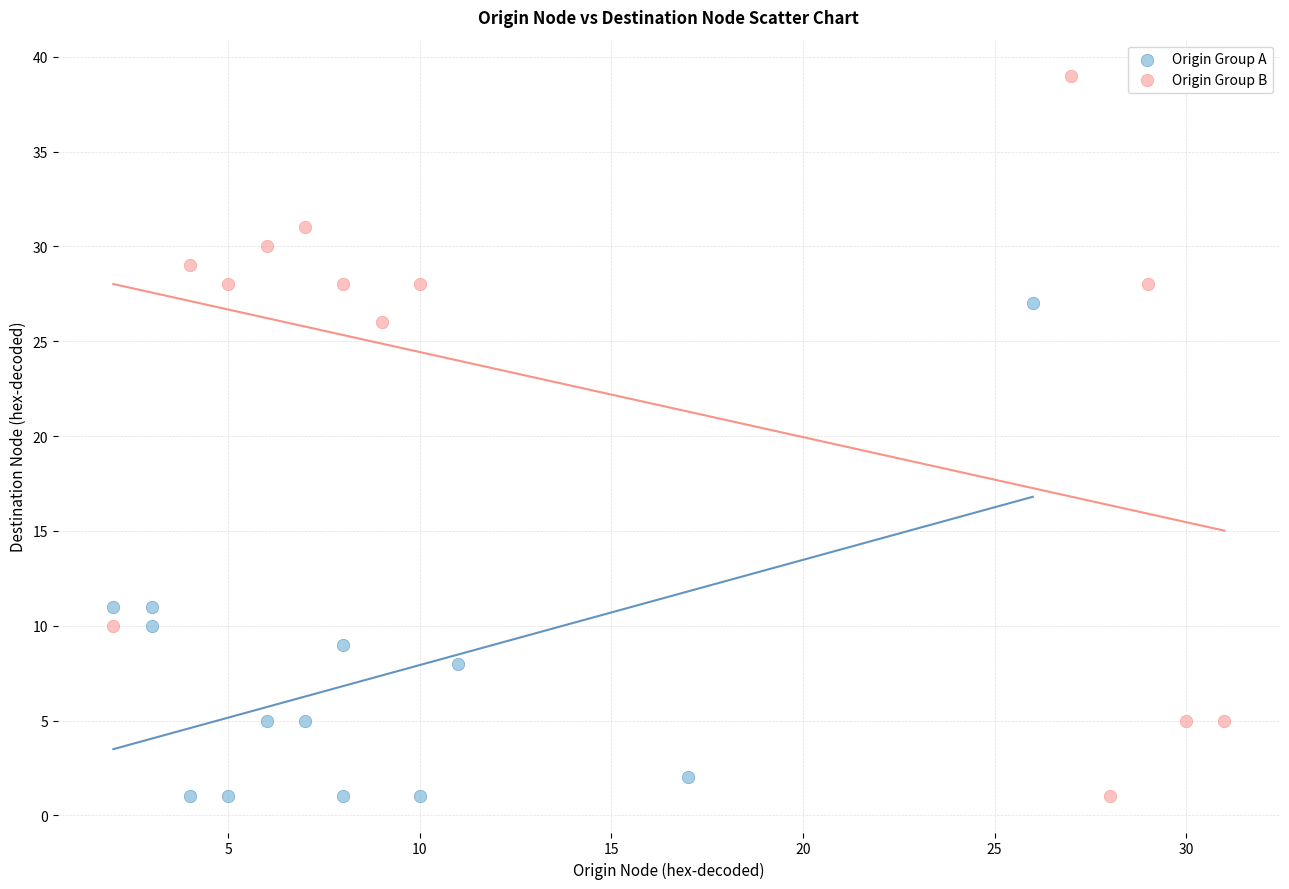

Which series has the widest spread of Y values?

Origin Group B